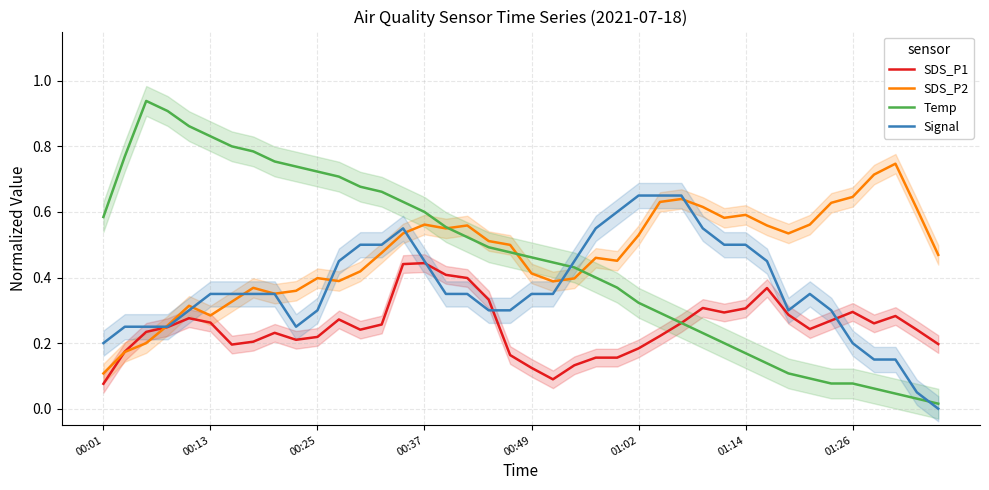

In Temp, how many points are higher than both neighbors (excluding endpoints)?

1